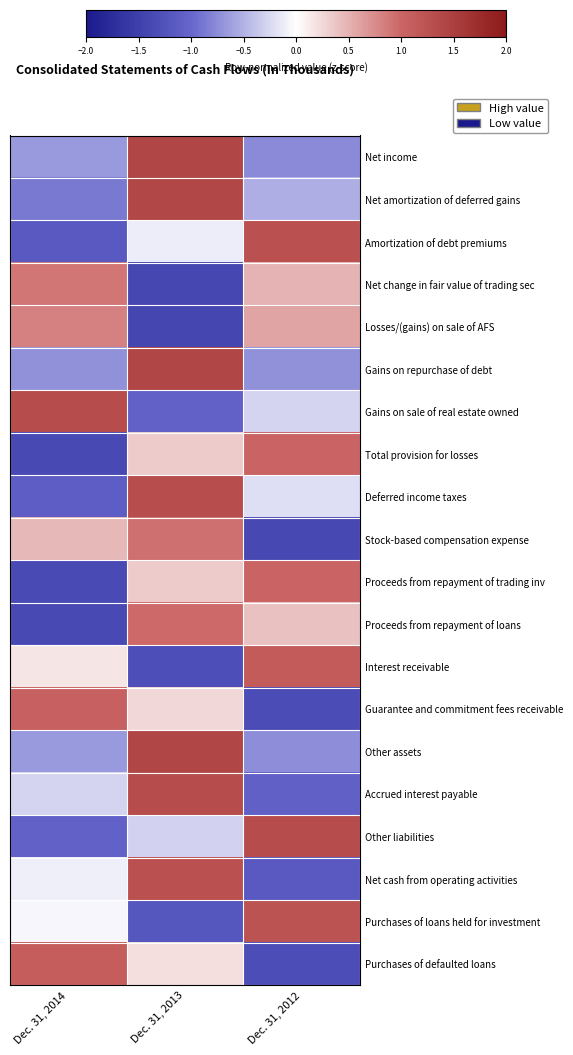

Reading left to right, extract all data points from this chart.

Net income: Dec. 31, 2014=-0.7	Dec. 31, 2013=1.4	Dec. 31, 2012=-0.8
Net amortization of deferred gains: Dec. 31, 2014=-0.9	Dec. 31, 2013=1.4	Dec. 31, 2012=-0.5
Amortization of debt premiums: Dec. 31, 2014=-1.2	Dec. 31, 2013=-0.1	Dec. 31, 2012=1.3
Net change in fair value of trading sec: Dec. 31, 2014=0.9	Dec. 31, 2013=-1.4	Dec. 31, 2012=0.5
Losses/(gains) on sale of AFS: Dec. 31, 2014=0.8	Dec. 31, 2013=-1.4	Dec. 31, 2012=0.6
Gains on repurchase of debt: Dec. 31, 2014=-0.7	Dec. 31, 2013=1.4	Dec. 31, 2012=-0.7
Gains on sale of real estate owned: Dec. 31, 2014=1.3	Dec. 31, 2013=-1.1	Dec. 31, 2012=-0.3
Total provision for losses: Dec. 31, 2014=-1.4	Dec. 31, 2013=0.3	Dec. 31, 2012=1.0
Deferred income taxes: Dec. 31, 2014=-1.1	Dec. 31, 2013=1.3	Dec. 31, 2012=-0.2
Stock-based compensation expense: Dec. 31, 2014=0.5	Dec. 31, 2013=0.9	Dec. 31, 2012=-1.4
Proceeds from repayment of trading inv: Dec. 31, 2014=-1.4	Dec. 31, 2013=0.3	Dec. 31, 2012=1.0
Proceeds from repayment of loans: Dec. 31, 2014=-1.4	Dec. 31, 2013=1.0	Dec. 31, 2012=0.4
Interest receivable: Dec. 31, 2014=0.2	Dec. 31, 2013=-1.3	Dec. 31, 2012=1.1
Guarantee and commitment fees receivable: Dec. 31, 2014=1.1	Dec. 31, 2013=0.3	Dec. 31, 2012=-1.3
Other assets: Dec. 31, 2014=-0.7	Dec. 31, 2013=1.4	Dec. 31, 2012=-0.7
Accrued interest payable: Dec. 31, 2014=-0.3	Dec. 31, 2013=1.3	Dec. 31, 2012=-1.1
Other liabilities: Dec. 31, 2014=-1.1	Dec. 31, 2013=-0.3	Dec. 31, 2012=1.3
Net cash from operating activities: Dec. 31, 2014=-0.1	Dec. 31, 2013=1.3	Dec. 31, 2012=-1.2
Purchases of loans held for investment: Dec. 31, 2014=-0.1	Dec. 31, 2013=-1.2	Dec. 31, 2012=1.2
Purchases of defaulted loans: Dec. 31, 2014=1.1	Dec. 31, 2013=0.2	Dec. 31, 2012=-1.3